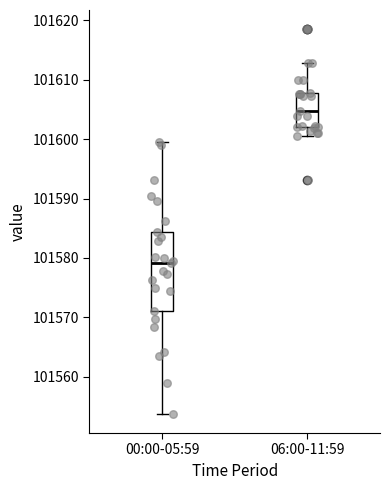

Comparing the boxes themselves (not the whiskers), which one is the tallest?

00:00-05:59